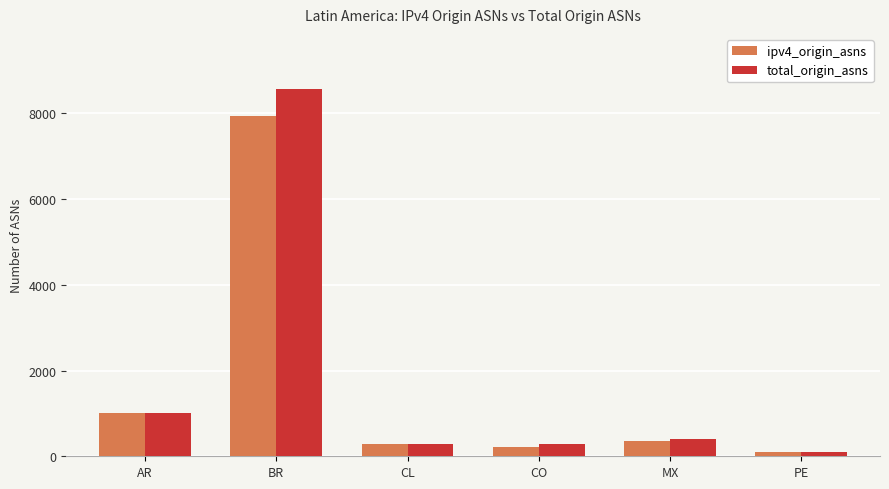

What are all the series names shown in the legend?

ipv4_origin_asns, total_origin_asns